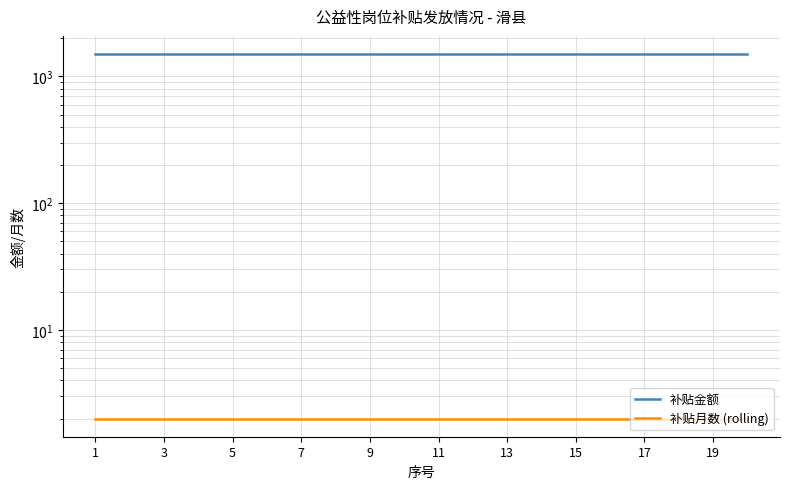

What is the value of the 补贴月数 (rolling) point at the 17th from the left?

2